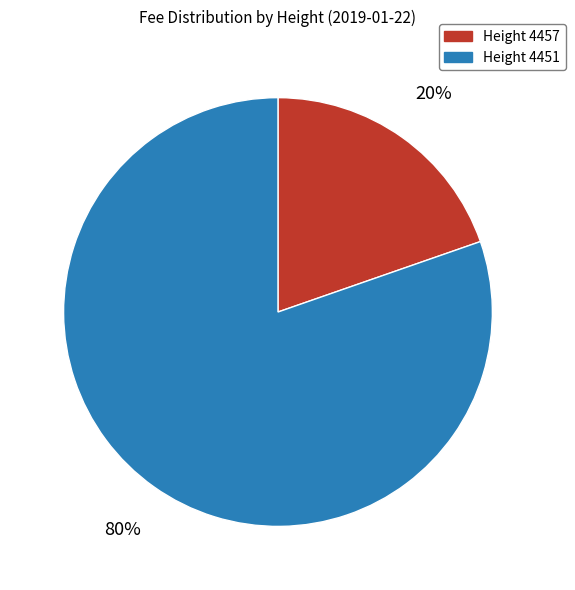

What percentage is the Height 4457 slice, to the nearest percent?

20%